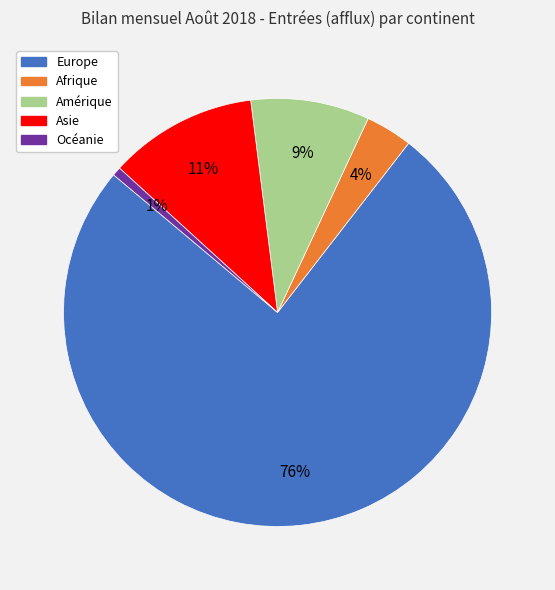

Combined, do Europe and Asie account for over 50%?

Yes